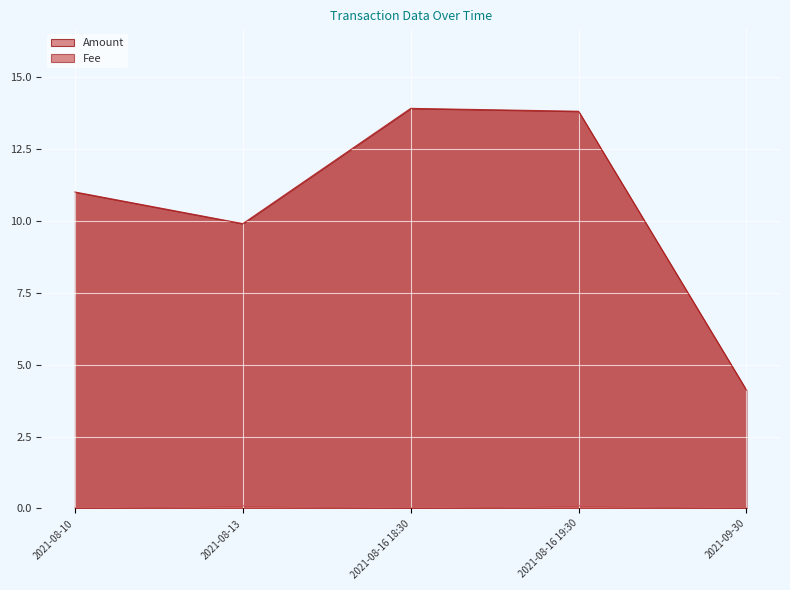

List the series in order of their peak value, lowest first.

Fee, Amount